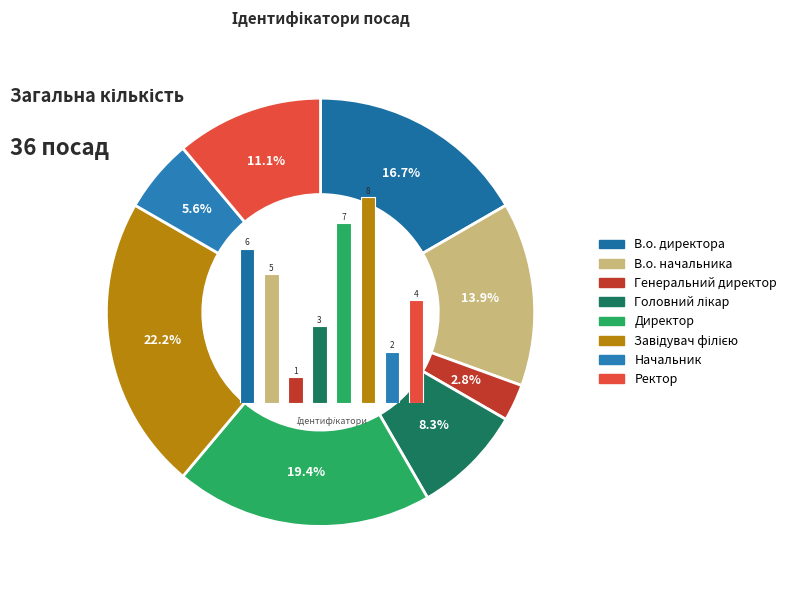

How many segments does this pie chart have?

8